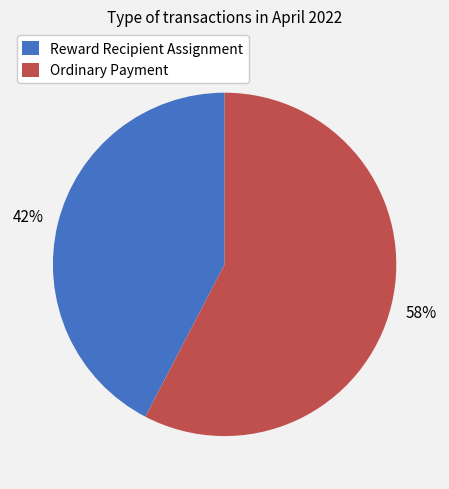

Count the number of slices in the pie.

2